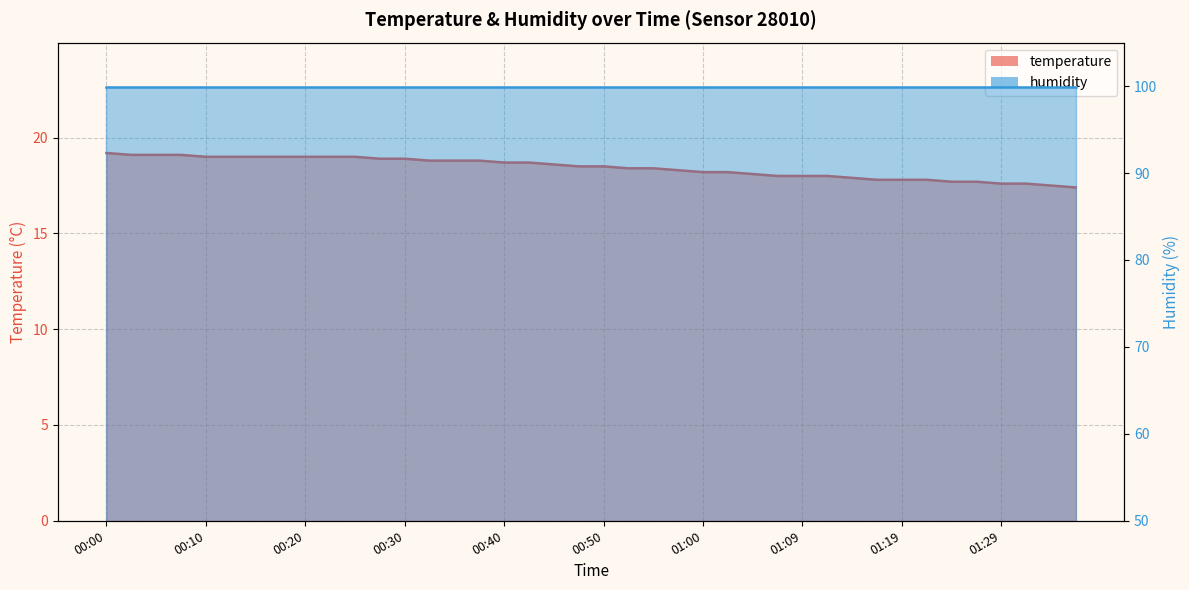

Reading left to right, extract all data points from this chart.

19.2	19.1	19.1	19.1	19.0	19.0	19.0	19.0	19.0	19.0	19.0	18.9	18.9	18.8	18.8	18.8	18.7	18.7	18.6	18.5	18.5	18.4	18.4	18.3	18.2	18.2	18.1	18.0	18.0	18.0	17.9	17.8	17.8	17.8	17.7	17.7	17.6	17.6	17.5	17.4